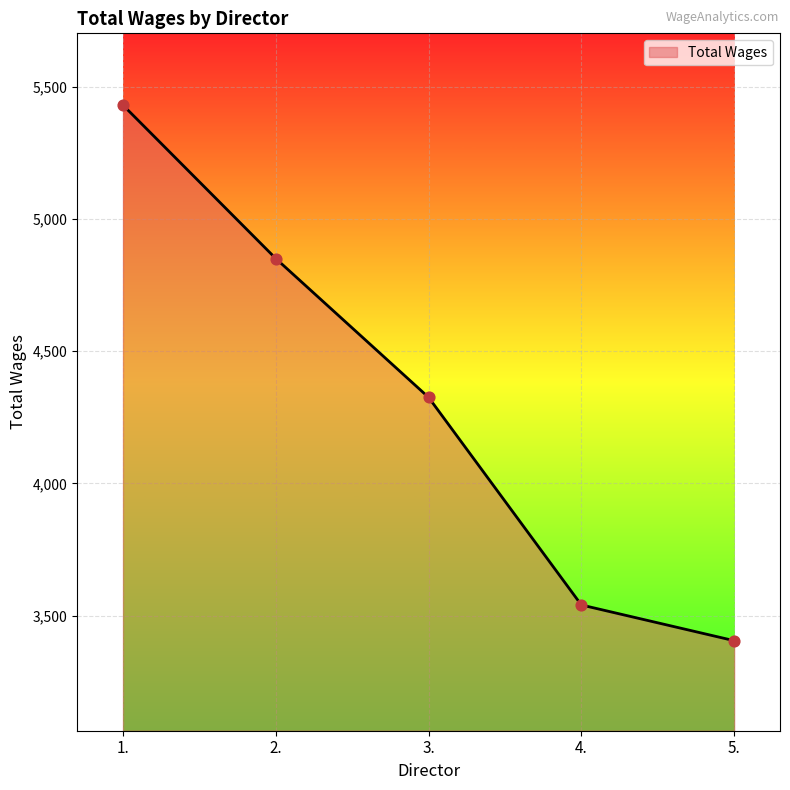

Between 2. and 3., which is larger?

2.